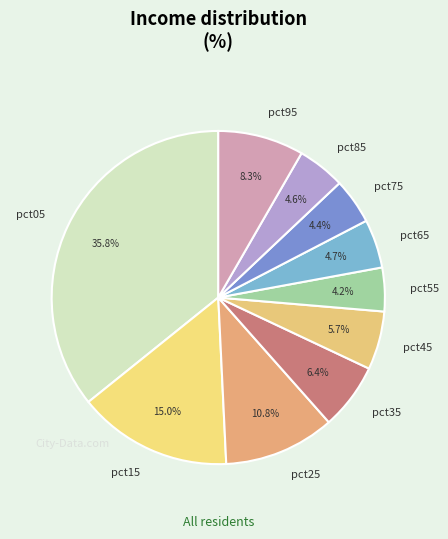

How many slices are in this pie chart?

10